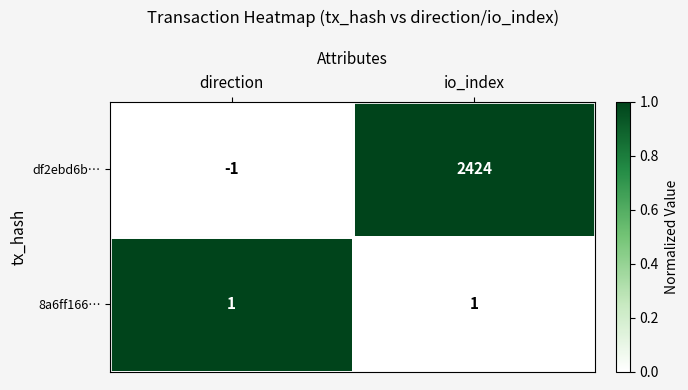

What is the sum of all df2ebd6b… values?

2423